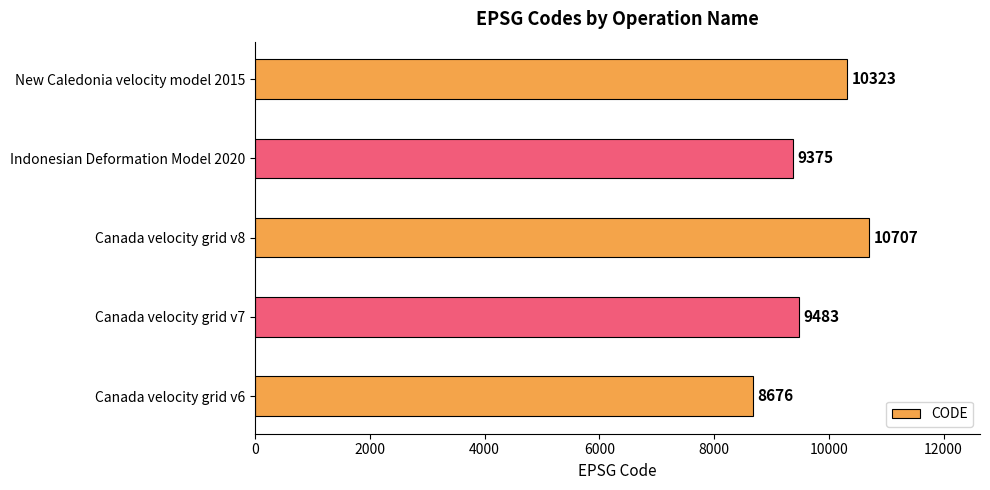

Reading bottom to top, list all the values displayed in this chart.

Canada velocity grid v6=8676	Canada velocity grid v7=9483	Canada velocity grid v8=10707	Indonesian Deformation Model 2020=9375	New Caledonia velocity model 2015=10323